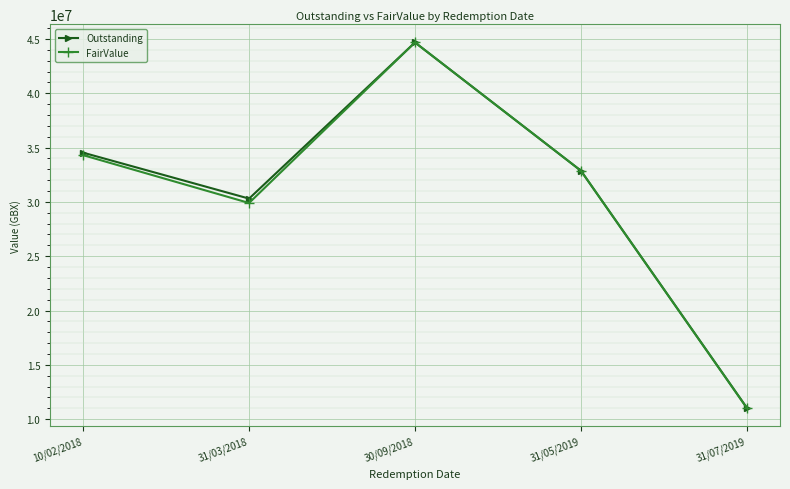

What is the total value across all series at 30/09/2018?

89357868